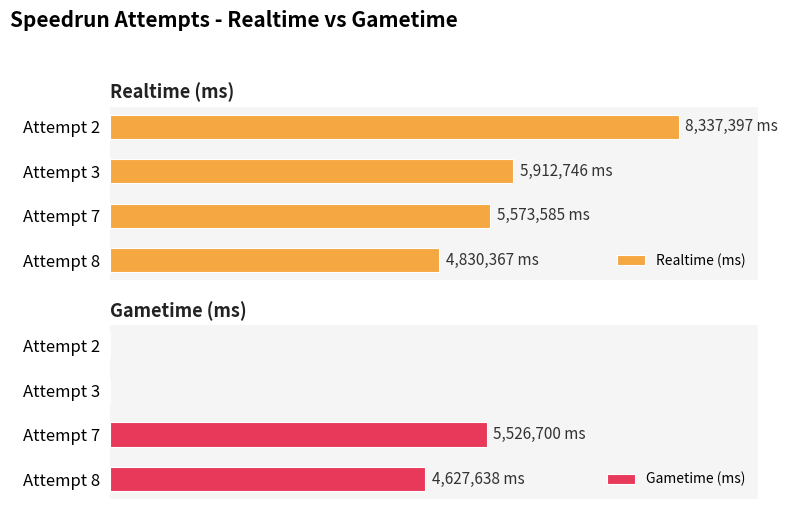

Rank the series by their average value, from highest to lowest.

Realtime (ms), Gametime (ms)